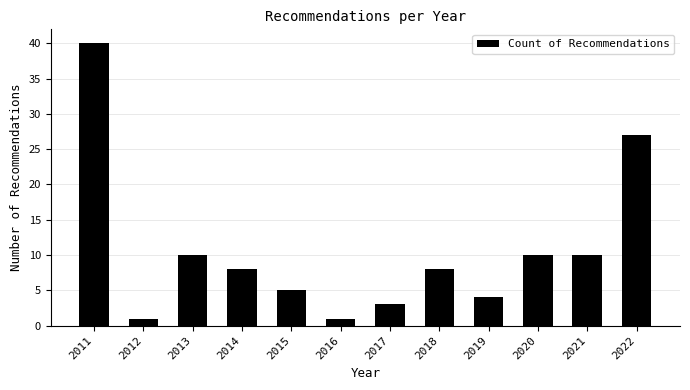

Reading left to right, list all the values displayed in this chart.

40	1	10	8	5	1	3	8	4	10	10	27